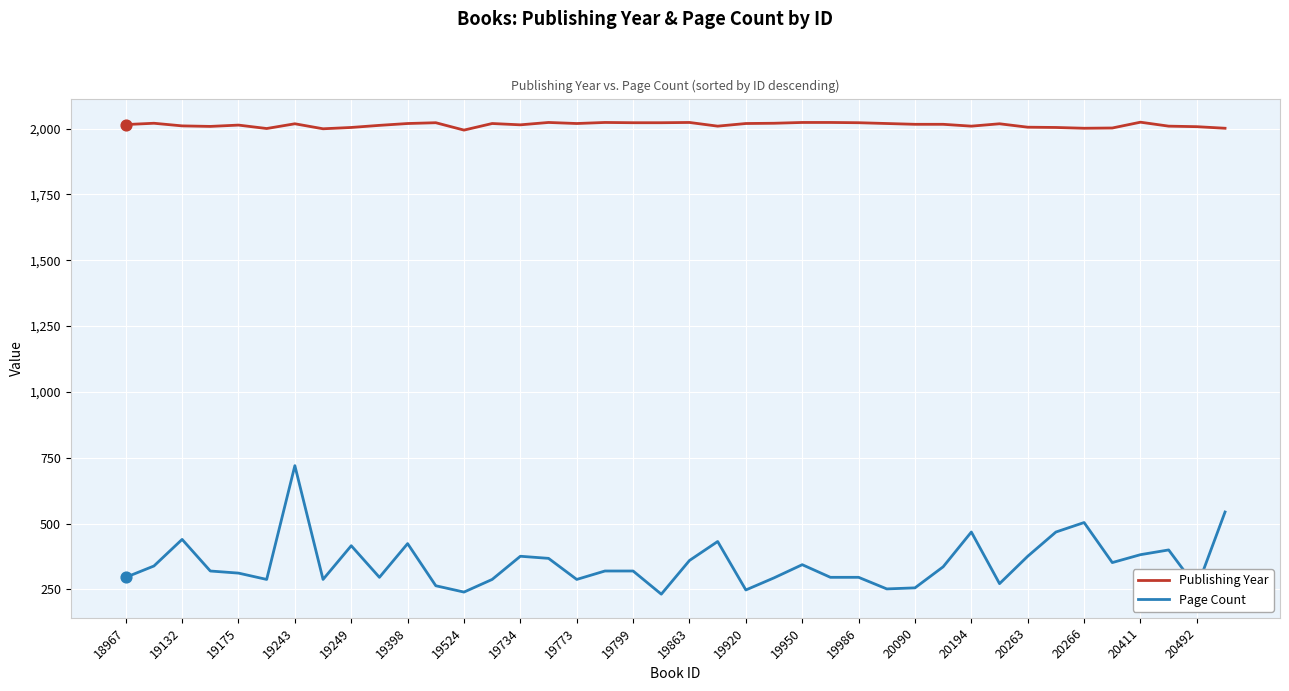

Which series has the largest total across all categories?

Publishing Year